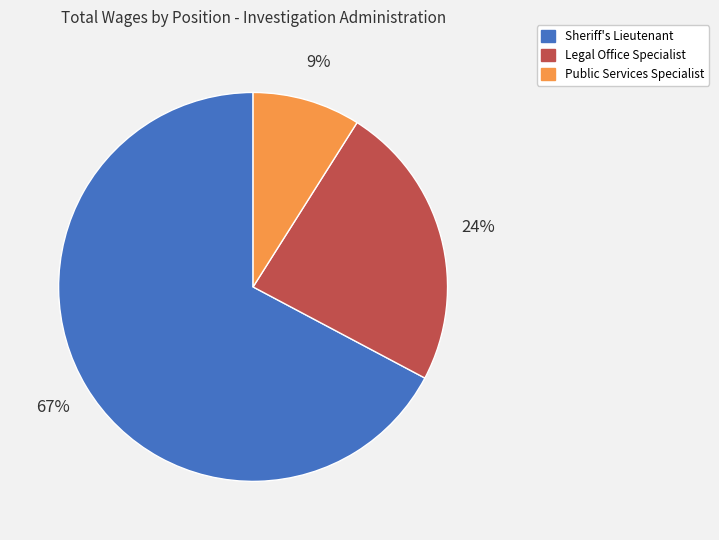

Count the number of slices in the pie.

3